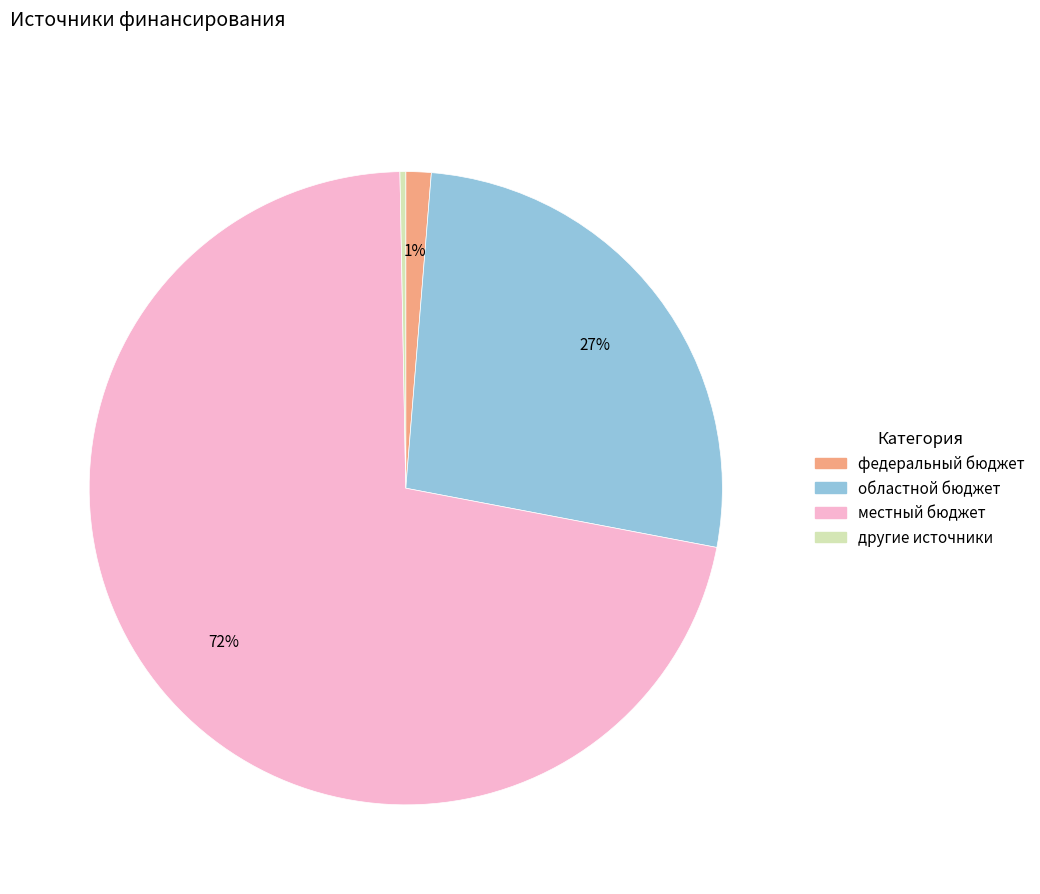

The местный бюджет slice represents 58% of the pie. True or false?

False